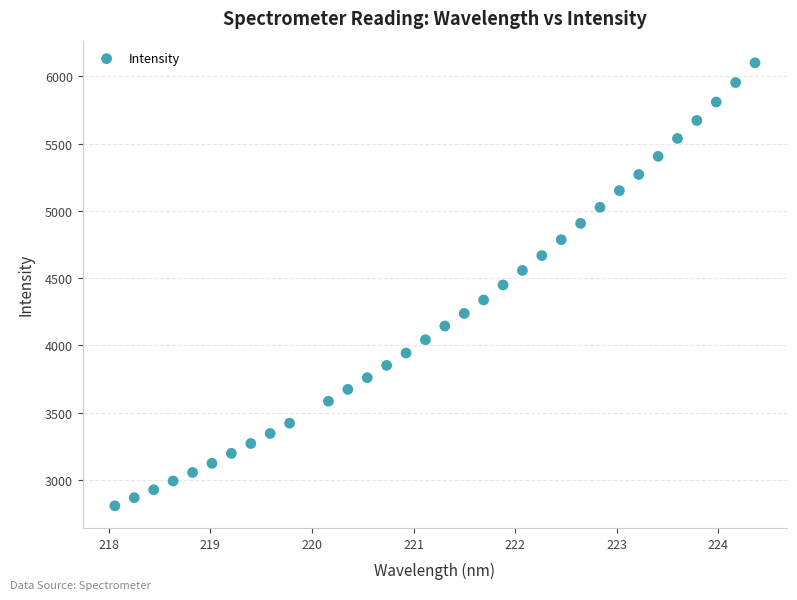

What is the range of X values (max minus min)?

6.3